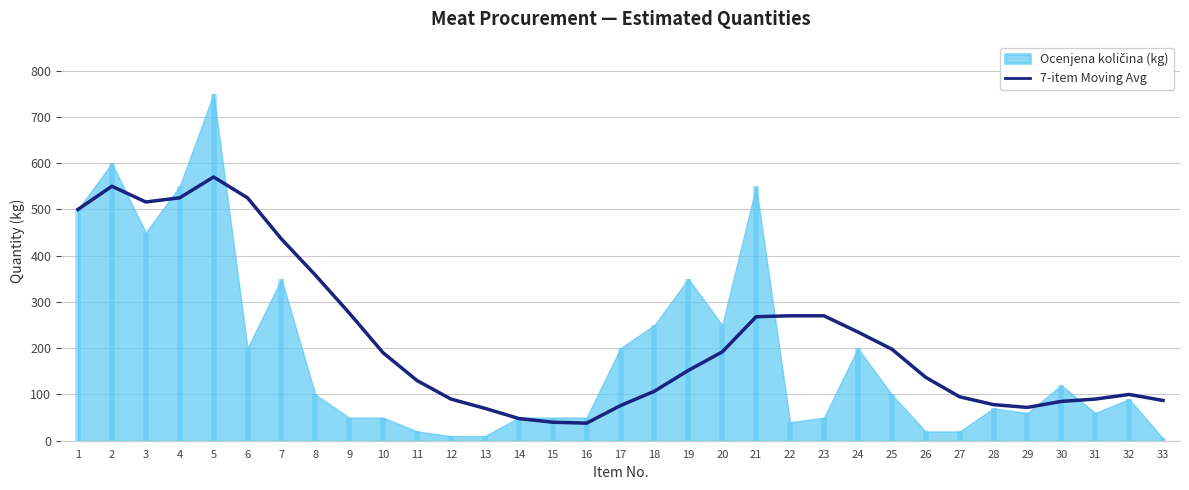

What is the value of the 21st point from the left?

268